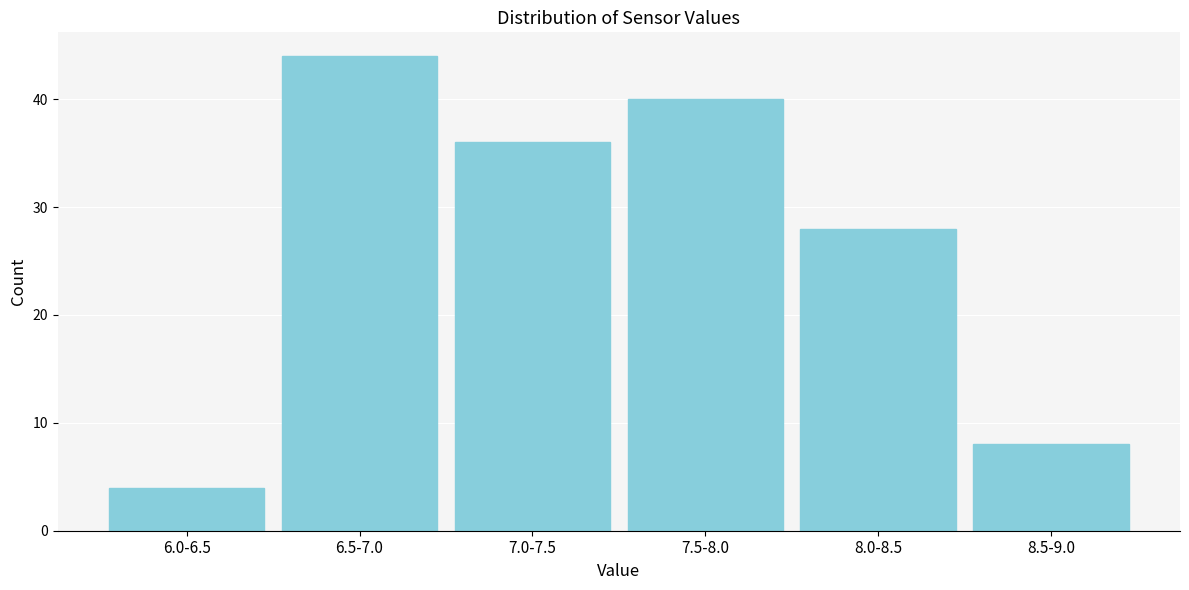

Reading left to right, list all the values displayed in this chart.

6.0-6.5=4	6.5-7.0=44	7.0-7.5=36	7.5-8.0=40	8.0-8.5=28	8.5-9.0=8